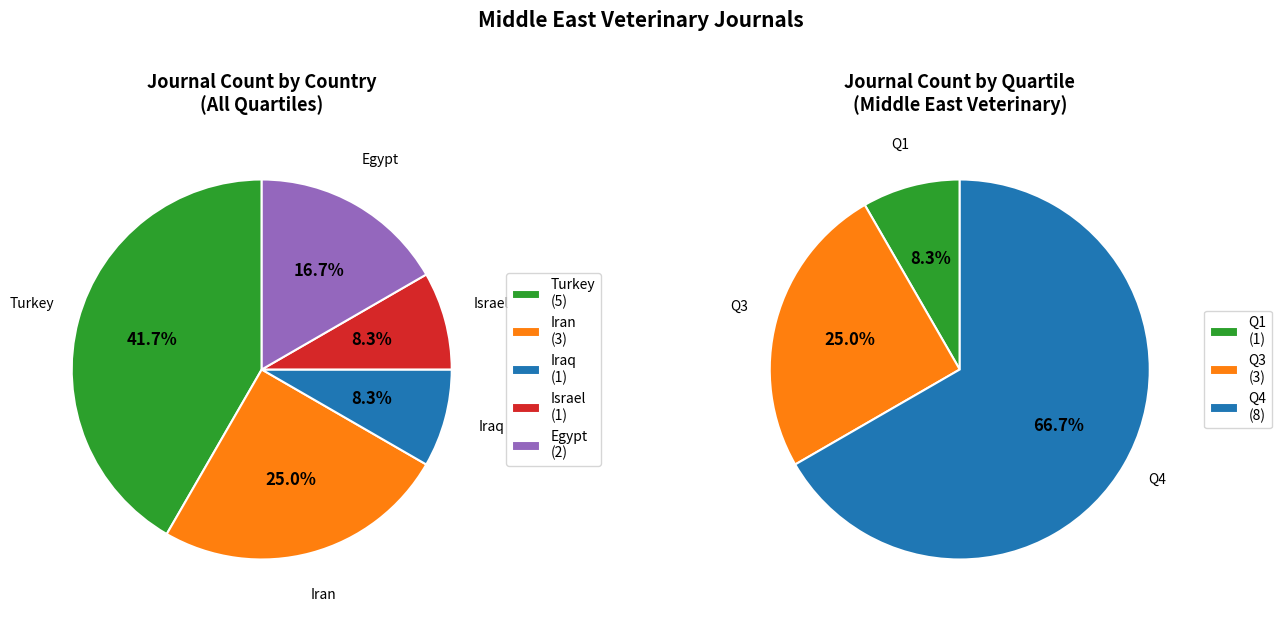

Do Iraq and Egypt together represent more than half of the pie?

No